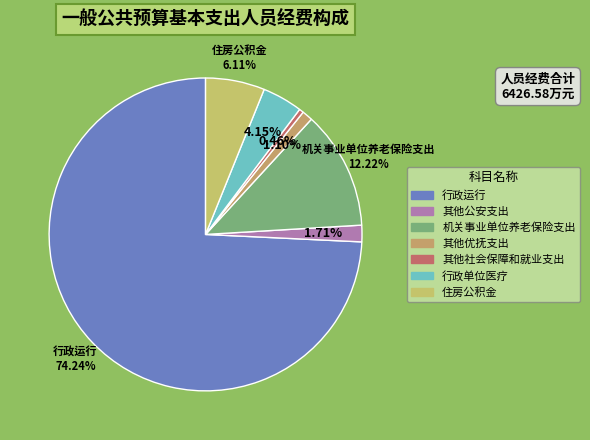

Between 其他优抚支出 and 行政单位医疗, which is larger?

行政单位医疗